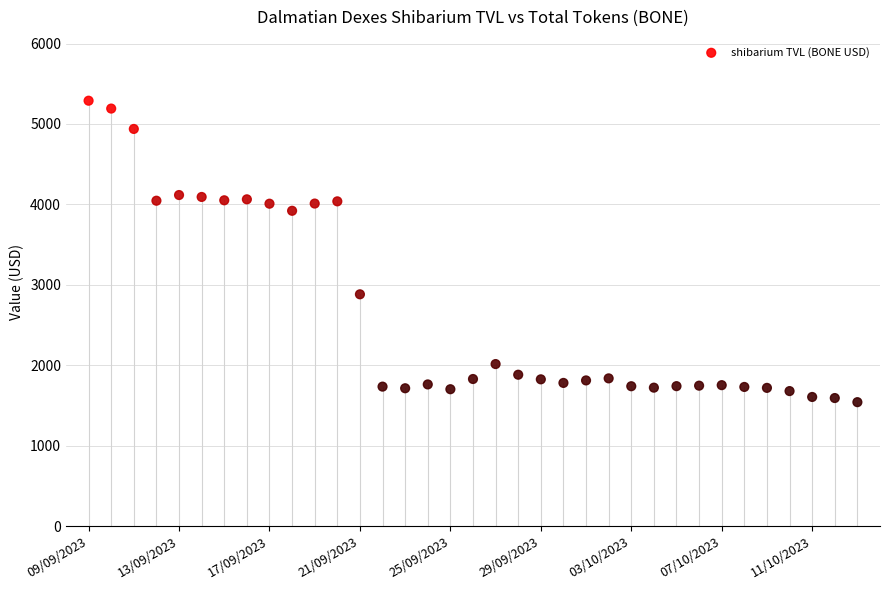

How many points are shown in the scatter plot?

35